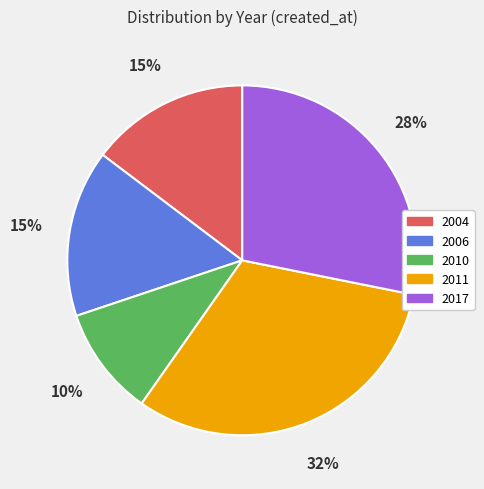

Is there a majority slice in this chart?

No